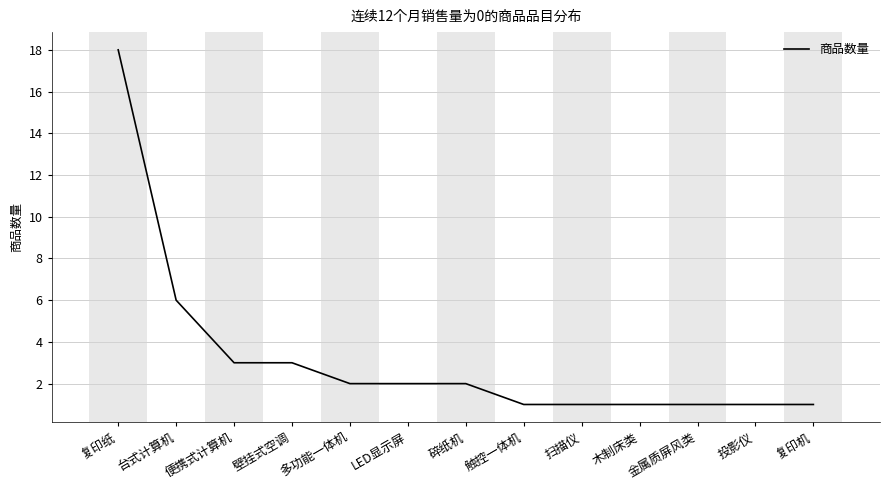

What is the maximum value shown in the chart?

18